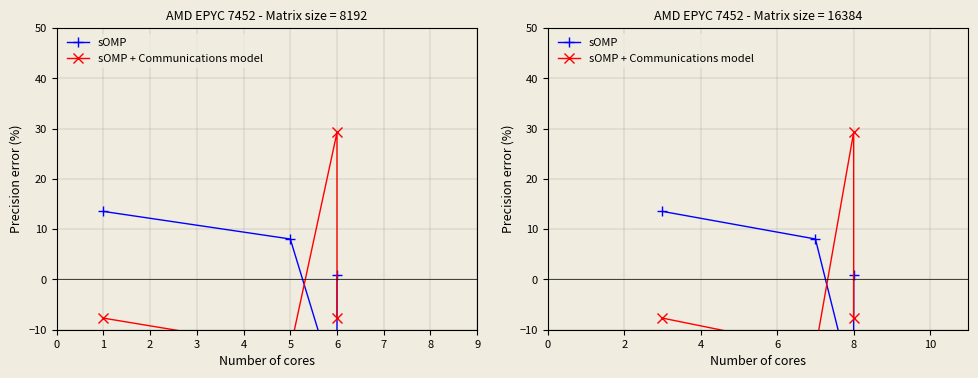

Does the chart have visible grid lines?

Yes